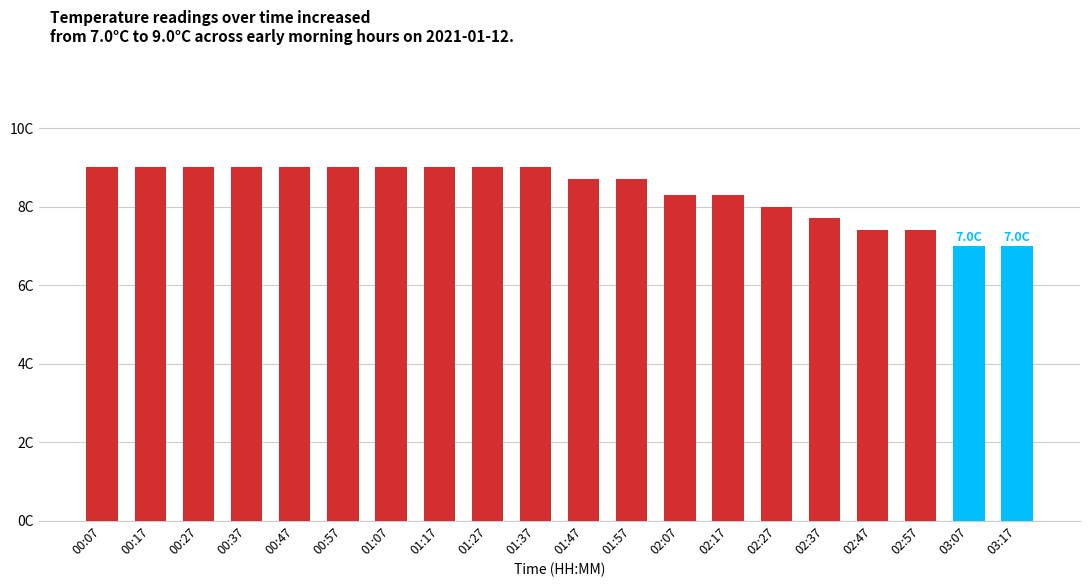

Are the bars horizontal?

No